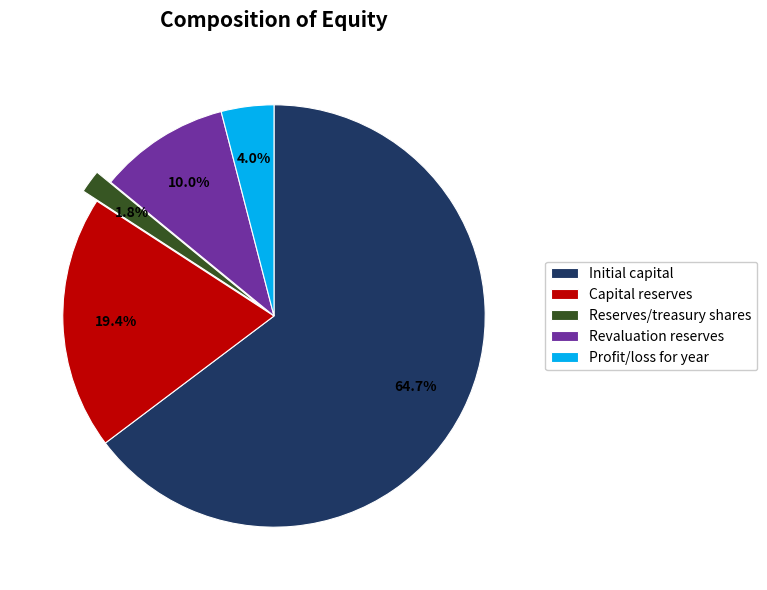

Rank the categories by value from highest to lowest.

Initial capital, Capital reserves, Revaluation reserves, Profit/loss for year, Reserves/treasury shares